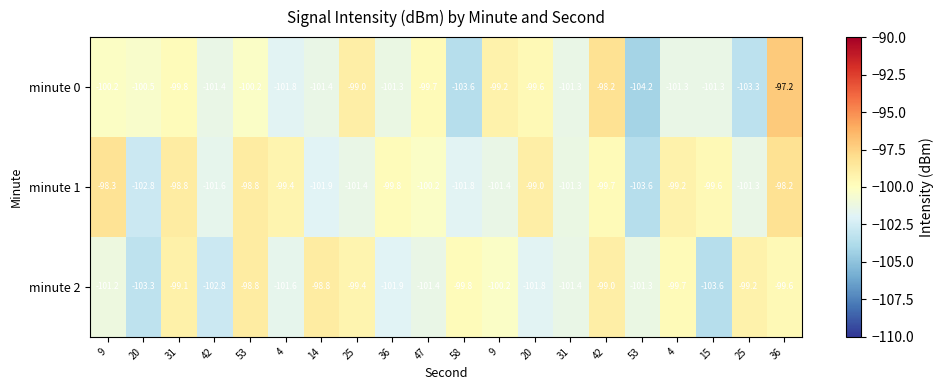

How many data points does each series have?

20